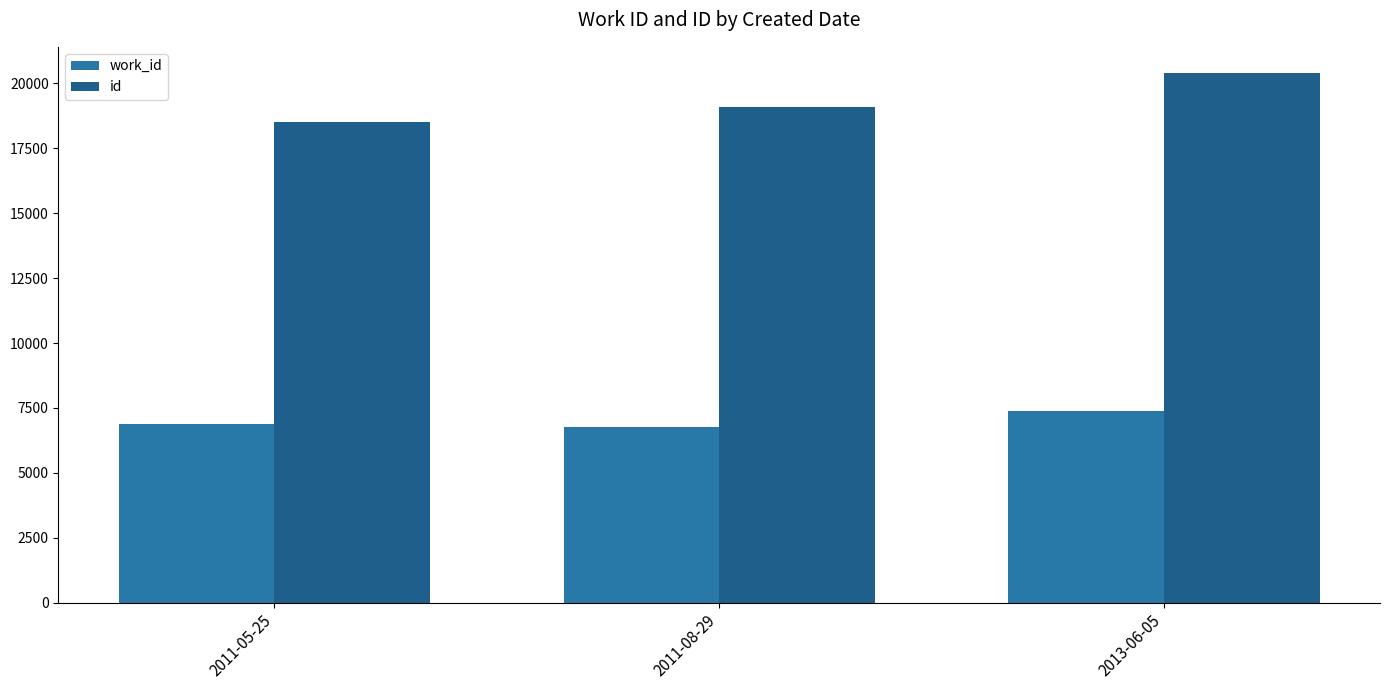

What is the greatest value displayed?

20387